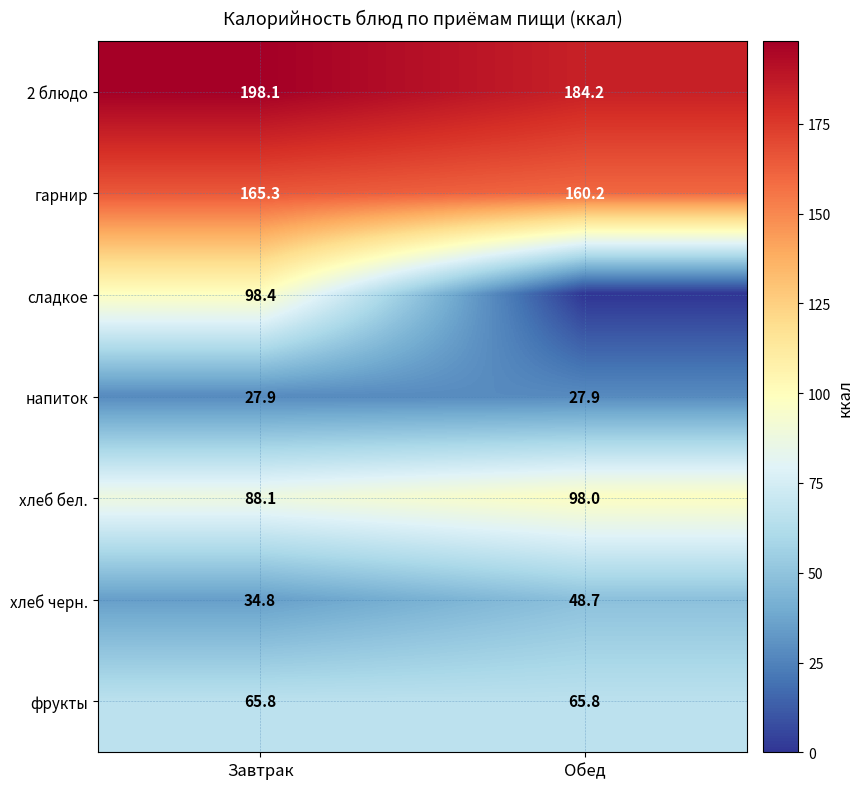

List the labels in order of хлеб черн. value, largest first.

Обед, Завтрак